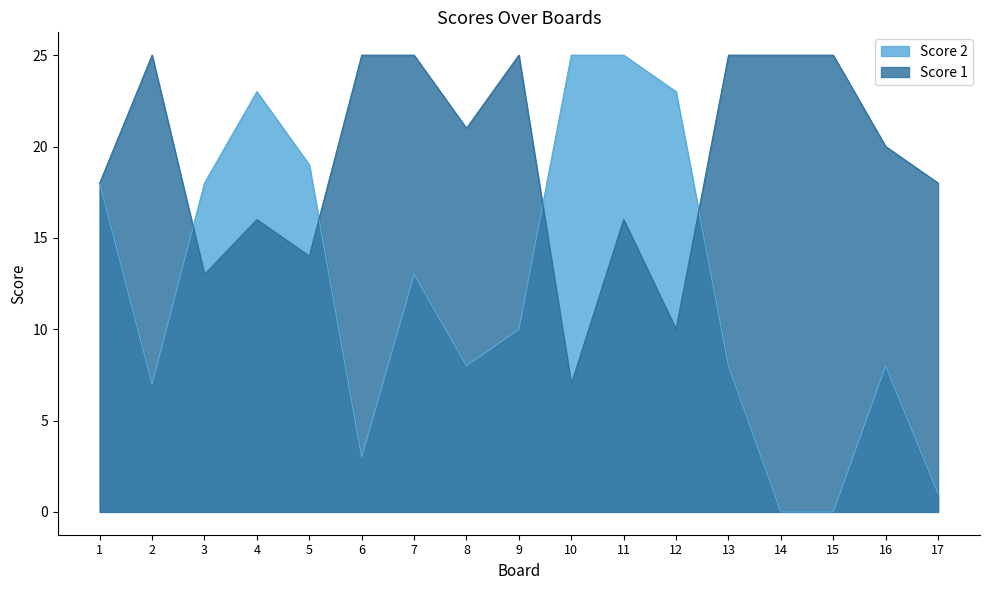

How many values in the Score 1 series exceed 20?

8